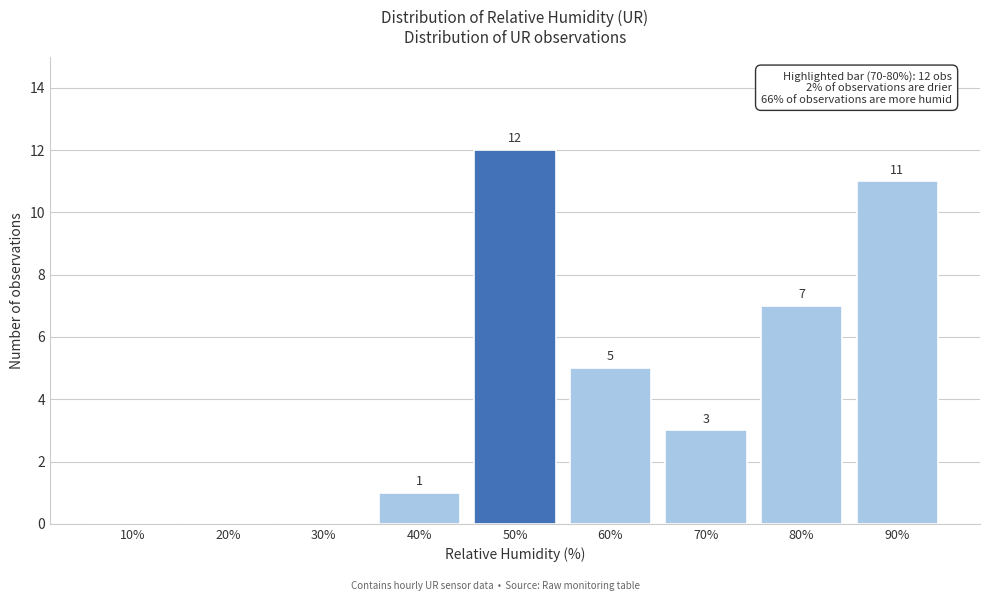

Reading left to right, transcribe all the data shown in this chart.

10%=0	20%=0	30%=0	40%=1	50%=12	60%=5	70%=3	80%=7	90%=11